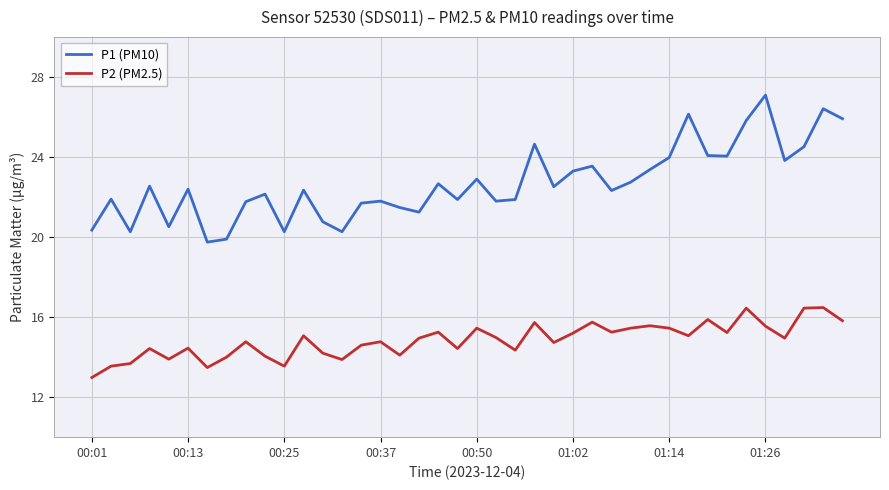

List the series in order of their peak value, lowest first.

P2 (PM2.5), P1 (PM10)